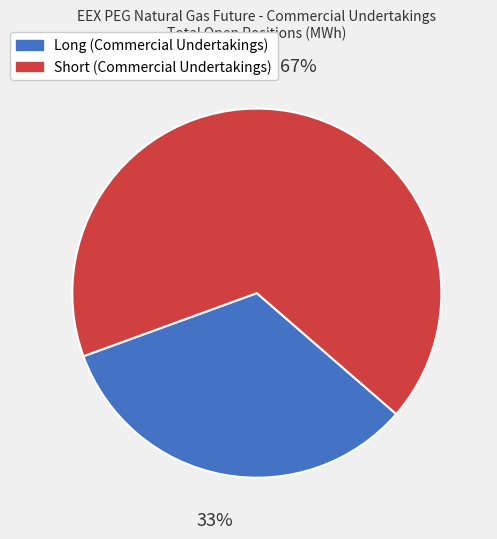

Does Short (Commercial Undertakings) account for over 50% of the chart?

Yes